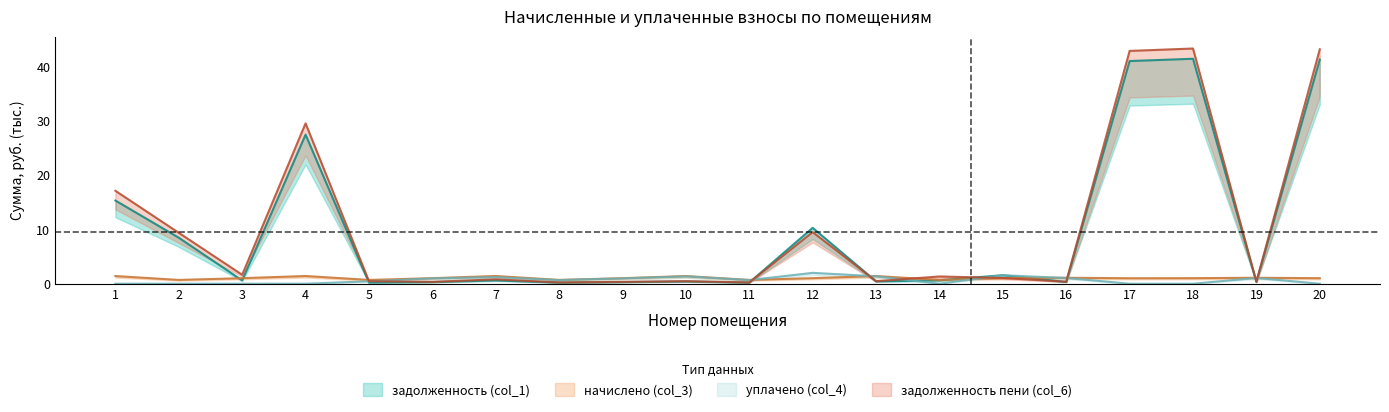

What is the highest value of the задолженность (col_1) series?

41.4